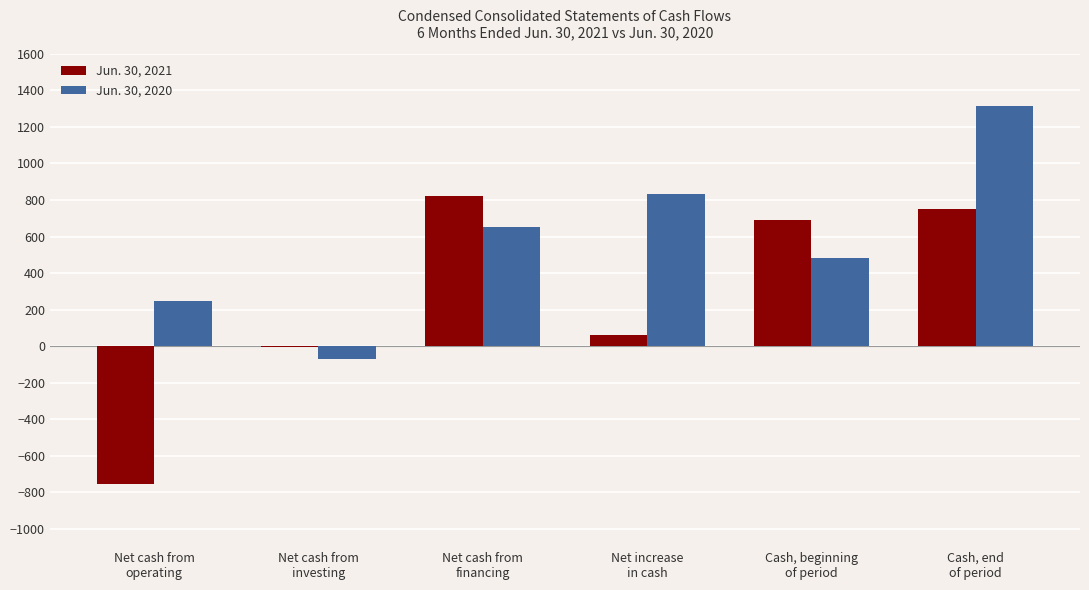

What is the maximum value shown in the chart?

1315